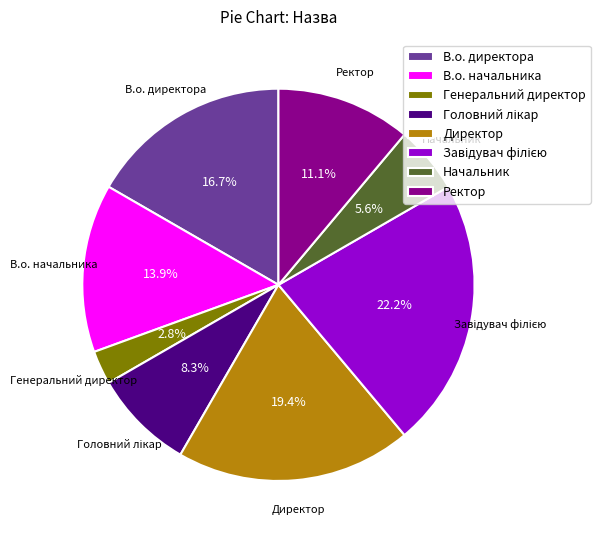

Is Ректор the majority of the pie?

No